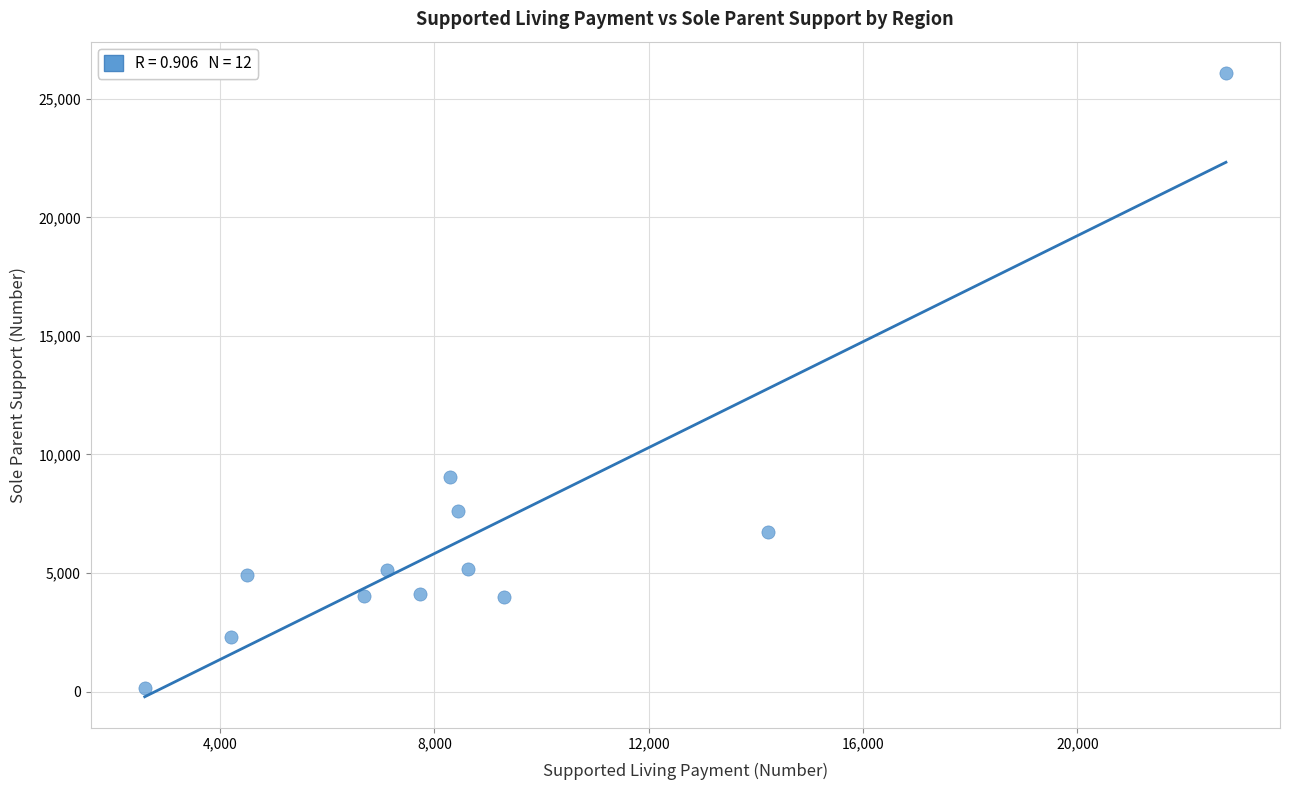

What is the range of Y values (max minus min)?

25962